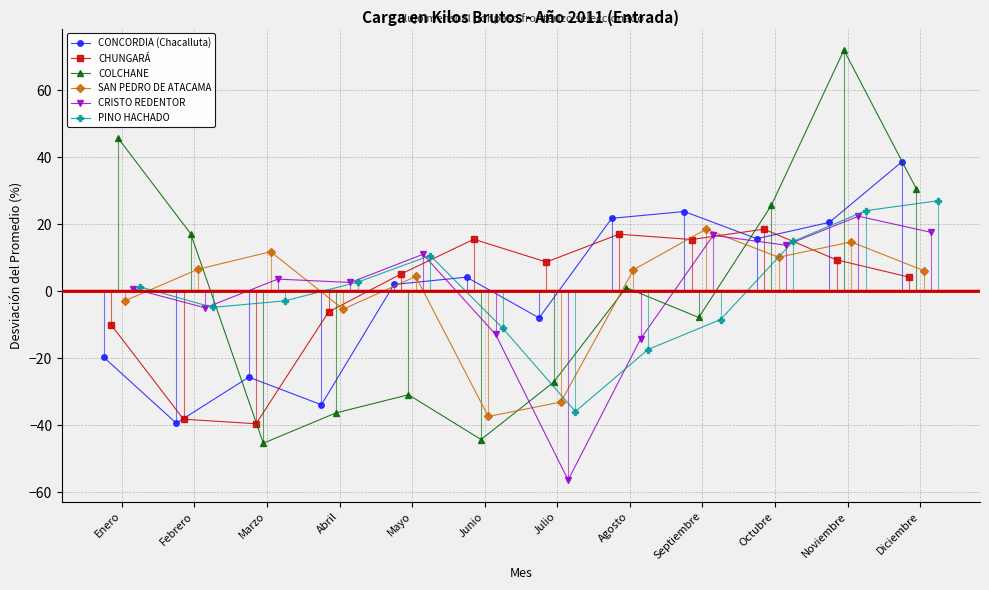

Reading right to left, list all the values displayed in this chart.

CONCORDIA (Chacalluta): 38.6	20.5	15.7	23.8	21.7	-8.0	4.2	2.0	-33.9	-25.6	-39.4	-19.7
CHUNGARÁ: 4.2	9.3	18.5	15.4	17.0	8.7	15.5	5.2	-6.1	-39.5	-38.2	-9.9
COLCHANE: 30.4	71.9	25.6	-7.8	1.1	-27.1	-44.2	-30.9	-36.3	-45.3	17.1	45.6
SAN PEDRO DE ATACAMA: 6.1	14.7	10.1	18.5	6.4	-33.1	-37.4	4.4	-5.4	11.8	6.5	-2.8
CRISTO REDENTOR: 17.6	22.4	13.7	16.7	-14.2	-56.3	-12.9	11.0	2.6	3.6	-5.0	0.8
PINO HACHADO: 27.0	24.0	14.9	-8.5	-17.4	-35.9	-11.1	10.6	2.7	-2.9	-4.8	1.3